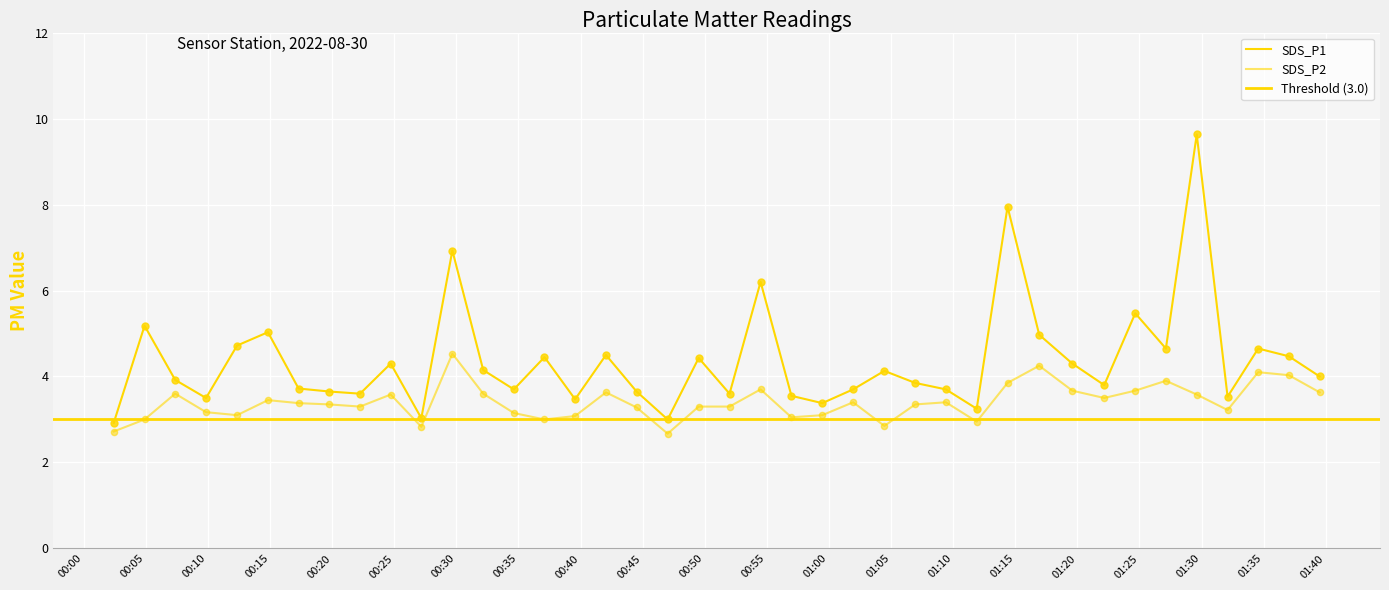

Which series has the largest Y range (max minus min)?

SDS_P1